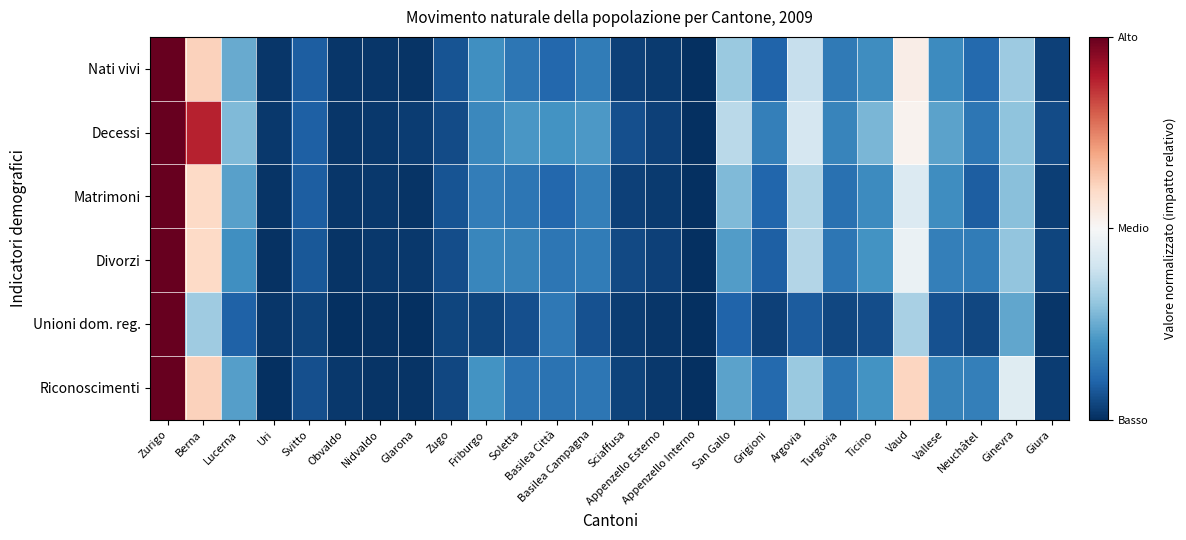

Reading left to right, transcribe all the data shown in this chart.

Nati vivi: Zurigo=1.0	Berna=0.2	Lucerna=-0.5	Uri=-1.0	Svitto=-0.8	Obvaldo=-1.0	Nidvaldo=-1.0	Glarona=-1.0	Zugo=-0.9	Friburgo=-0.6	Soletta=-0.7	Basilea Città=-0.8	Basilea Campagna=-0.7	Sciaffusa=-0.9	Appenzello Esterno=-1.0	Appenzello Interno=-1.0	San Gallo=-0.4	Grigioni=-0.8	Argovia=-0.2	Turgovia=-0.7	Ticino=-0.6	Vaud=0.1	Vallese=-0.6	Neuchâtel=-0.8	Ginevra=-0.4	Giura=-0.9
Decessi: Zurigo=1.0	Berna=0.8	Lucerna=-0.4	Uri=-1.0	Svitto=-0.8	Obvaldo=-1.0	Nidvaldo=-1.0	Glarona=-0.9	Zugo=-0.9	Friburgo=-0.6	Soletta=-0.6	Basilea Città=-0.6	Basilea Campagna=-0.6	Sciaffusa=-0.9	Appenzello Esterno=-0.9	Appenzello Interno=-1.0	San Gallo=-0.3	Grigioni=-0.7	Argovia=-0.2	Turgovia=-0.7	Ticino=-0.5	Vaud=0.0	Vallese=-0.5	Neuchâtel=-0.7	Ginevra=-0.4	Giura=-0.9
Matrimoni: Zurigo=1.0	Berna=0.2	Lucerna=-0.5	Uri=-1.0	Svitto=-0.8	Obvaldo=-1.0	Nidvaldo=-1.0	Glarona=-1.0	Zugo=-0.9	Friburgo=-0.7	Soletta=-0.7	Basilea Città=-0.8	Basilea Campagna=-0.7	Sciaffusa=-0.9	Appenzello Esterno=-1.0	Appenzello Interno=-1.0	San Gallo=-0.4	Grigioni=-0.8	Argovia=-0.3	Turgovia=-0.7	Ticino=-0.6	Vaud=-0.1	Vallese=-0.6	Neuchâtel=-0.8	Ginevra=-0.4	Giura=-0.9
Divorzi: Zurigo=1.0	Berna=0.2	Lucerna=-0.6	Uri=-1.0	Svitto=-0.9	Obvaldo=-1.0	Nidvaldo=-1.0	Glarona=-1.0	Zugo=-0.9	Friburgo=-0.7	Soletta=-0.7	Basilea Città=-0.7	Basilea Campagna=-0.7	Sciaffusa=-0.9	Appenzello Esterno=-0.9	Appenzello Interno=-1.0	San Gallo=-0.6	Grigioni=-0.8	Argovia=-0.3	Turgovia=-0.7	Ticino=-0.6	Vaud=-0.1	Vallese=-0.7	Neuchâtel=-0.7	Ginevra=-0.4	Giura=-0.9
Unioni dom. reg.: Zurigo=1.0	Berna=-0.4	Lucerna=-0.8	Uri=-1.0	Svitto=-0.9	Obvaldo=-1.0	Nidvaldo=-1.0	Glarona=-1.0	Zugo=-0.9	Friburgo=-0.9	Soletta=-0.9	Basilea Città=-0.7	Basilea Campagna=-0.9	Sciaffusa=-0.9	Appenzello Esterno=-1.0	Appenzello Interno=-1.0	San Gallo=-0.8	Grigioni=-0.9	Argovia=-0.8	Turgovia=-0.9	Ticino=-0.9	Vaud=-0.3	Vallese=-0.9	Neuchâtel=-0.9	Ginevra=-0.5	Giura=-1.0
Riconoscimenti: Zurigo=1.0	Berna=0.2	Lucerna=-0.6	Uri=-1.0	Svitto=-0.9	Obvaldo=-1.0	Nidvaldo=-1.0	Glarona=-1.0	Zugo=-0.9	Friburgo=-0.6	Soletta=-0.7	Basilea Città=-0.7	Basilea Campagna=-0.7	Sciaffusa=-0.9	Appenzello Esterno=-1.0	Appenzello Interno=-1.0	San Gallo=-0.5	Grigioni=-0.8	Argovia=-0.4	Turgovia=-0.7	Ticino=-0.6	Vaud=0.2	Vallese=-0.7	Neuchâtel=-0.7	Ginevra=-0.1	Giura=-0.9